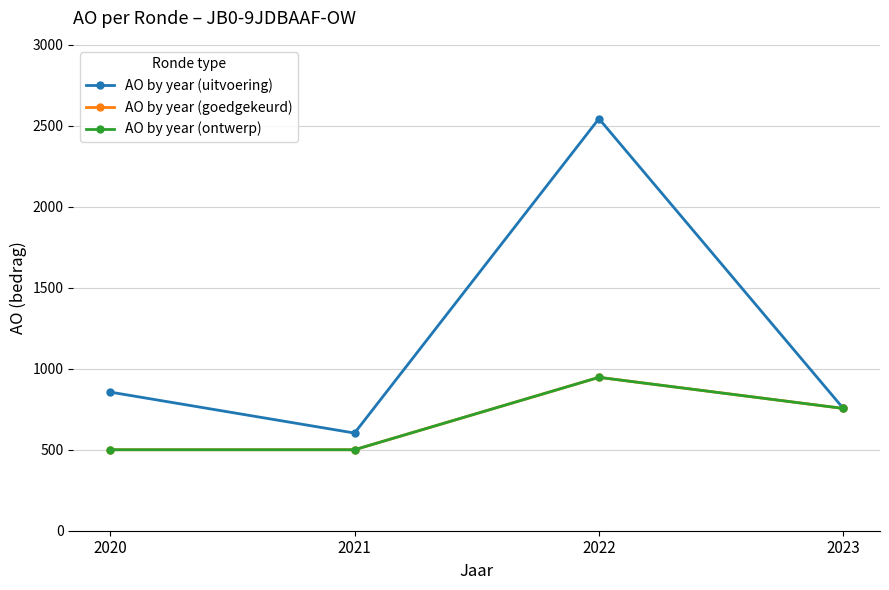

What is the value of the AO by year (goedgekeurd) point at the 3rd from the left?

947